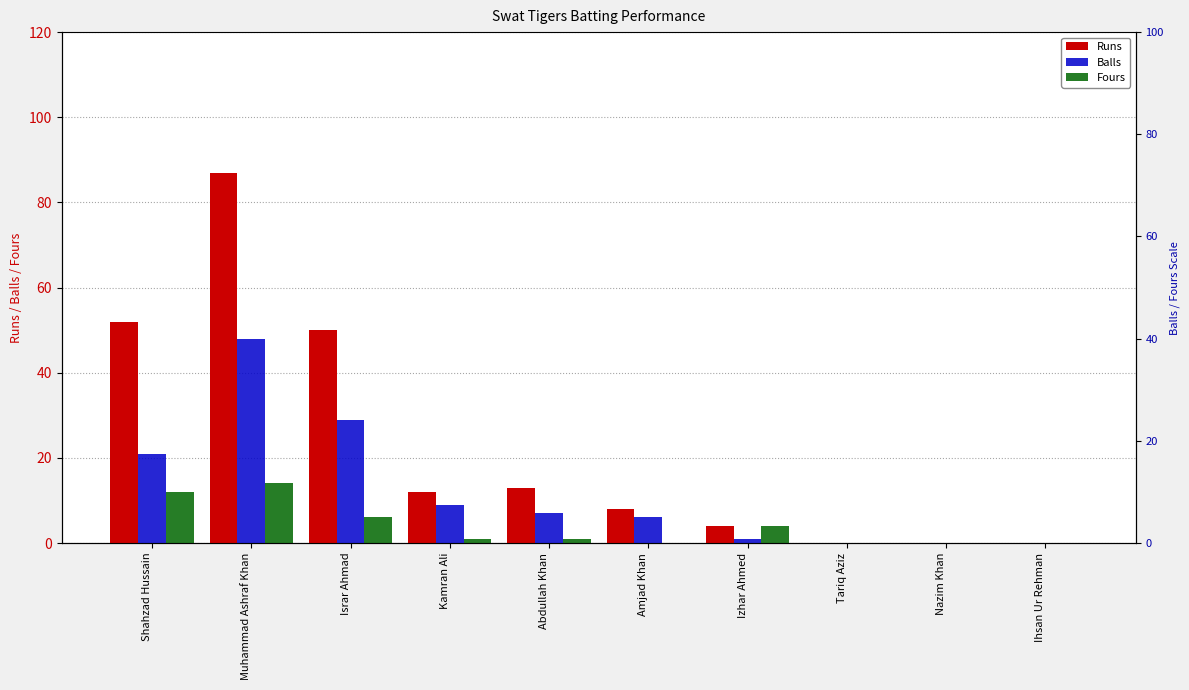

Which series changed the most between Amjad Khan and Nazim Khan?

Runs